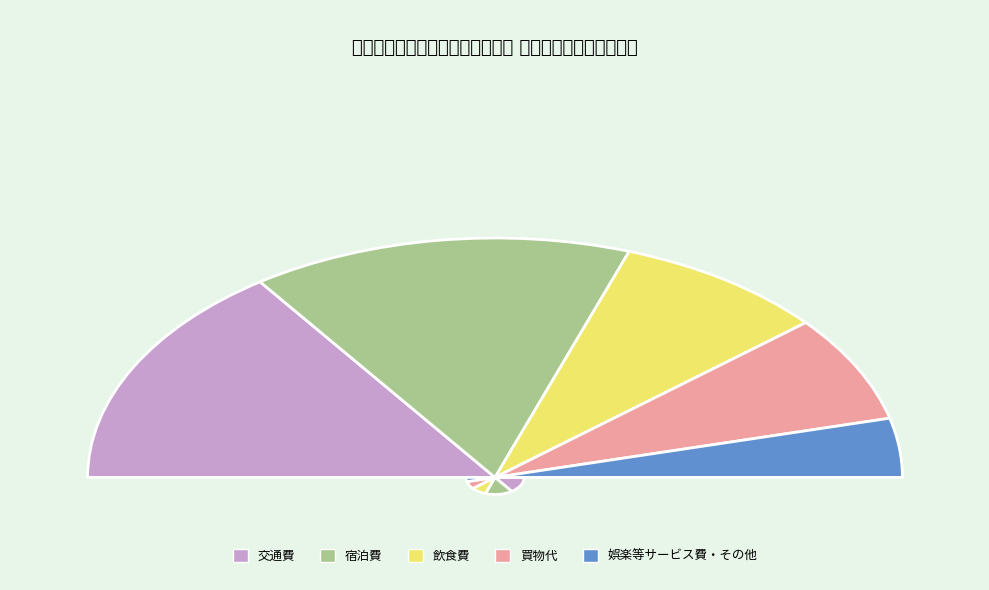

Is there any slice that represents more than half of the pie?

No